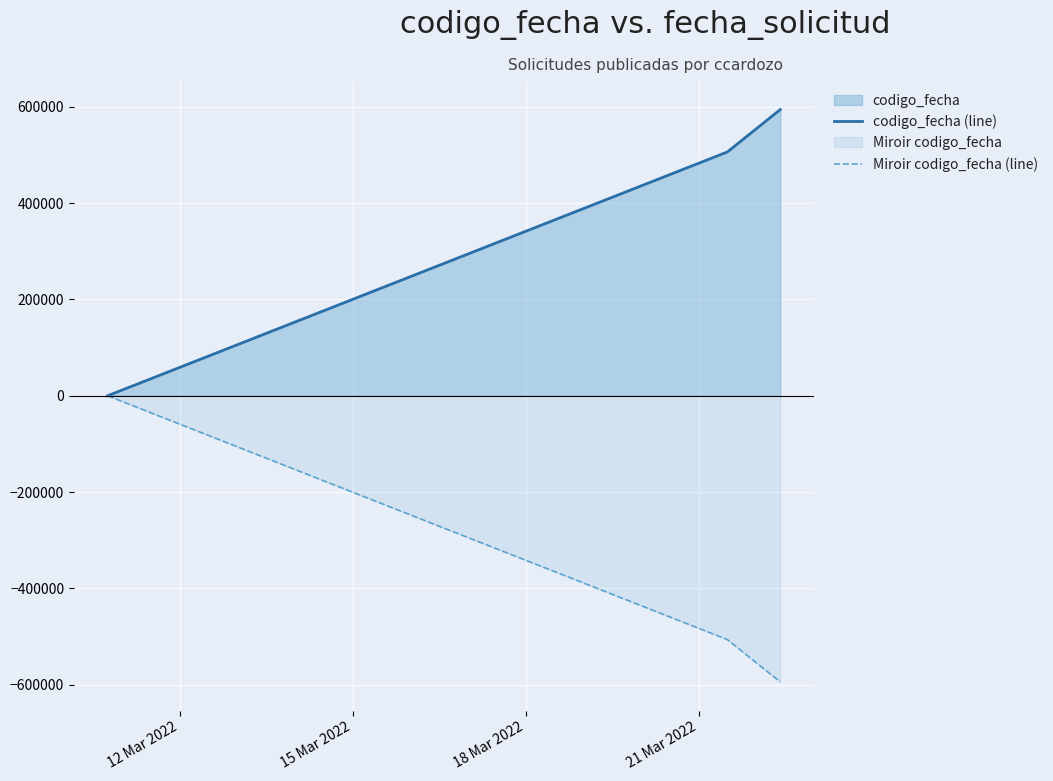

How many lines are shown in the chart?

2